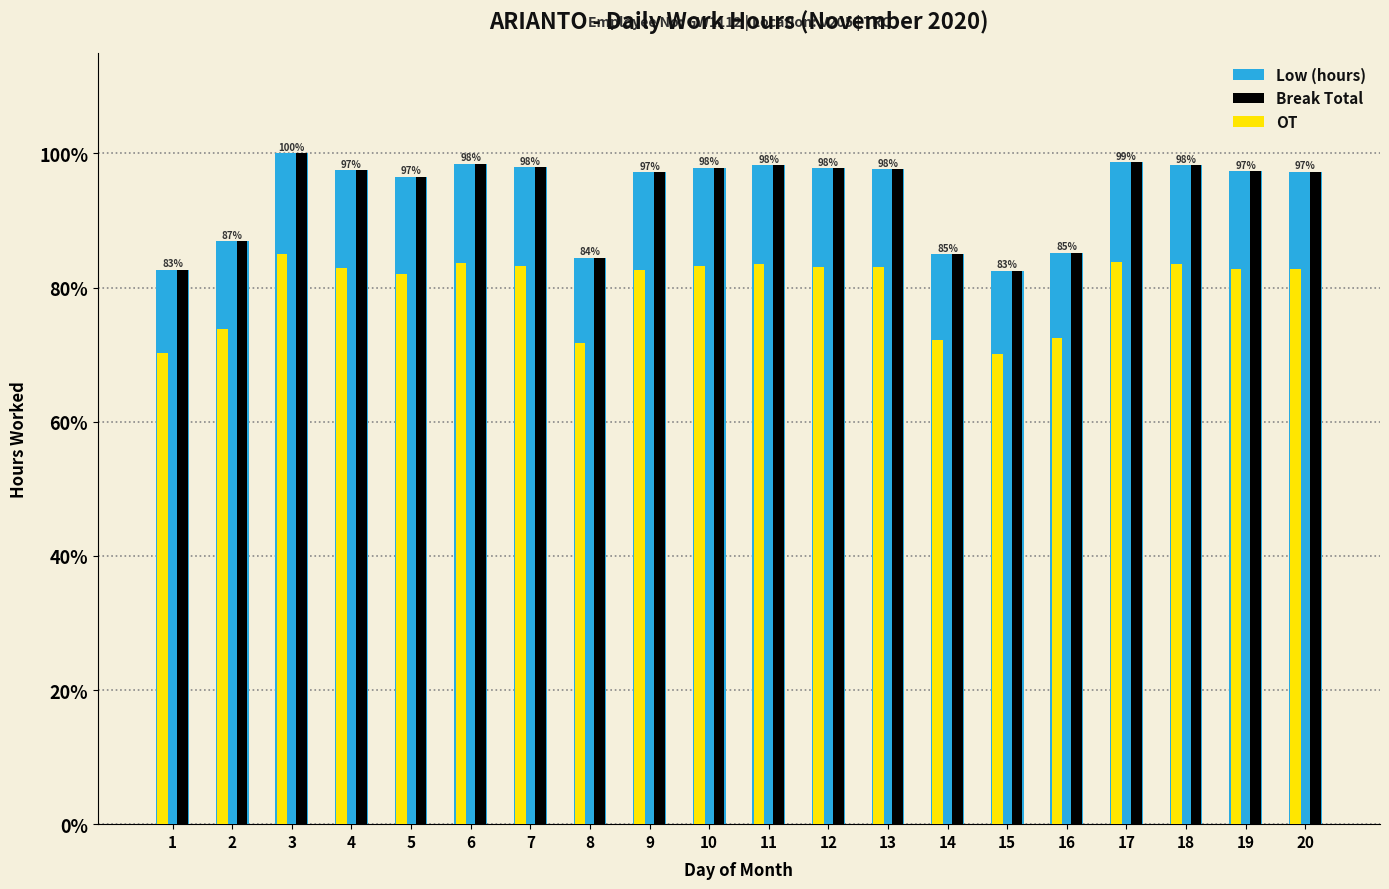

Reading left to right, what are all the values shown in this chart?

Low (hours): 0.8	0.9	1.0	1.0	1.0	1.0	1.0	0.8	1.0	1.0	1.0	1.0	1.0	0.8	0.8	0.9	1.0	1.0	1.0	1.0
Break Total: 0.8	0.9	1.0	1.0	1.0	1.0	1.0	0.8	1.0	1.0	1.0	1.0	1.0	0.8	0.8	0.9	1.0	1.0	1.0	1.0
OT: 0.7	0.7	0.8	0.8	0.8	0.8	0.8	0.7	0.8	0.8	0.8	0.8	0.8	0.7	0.7	0.7	0.8	0.8	0.8	0.8